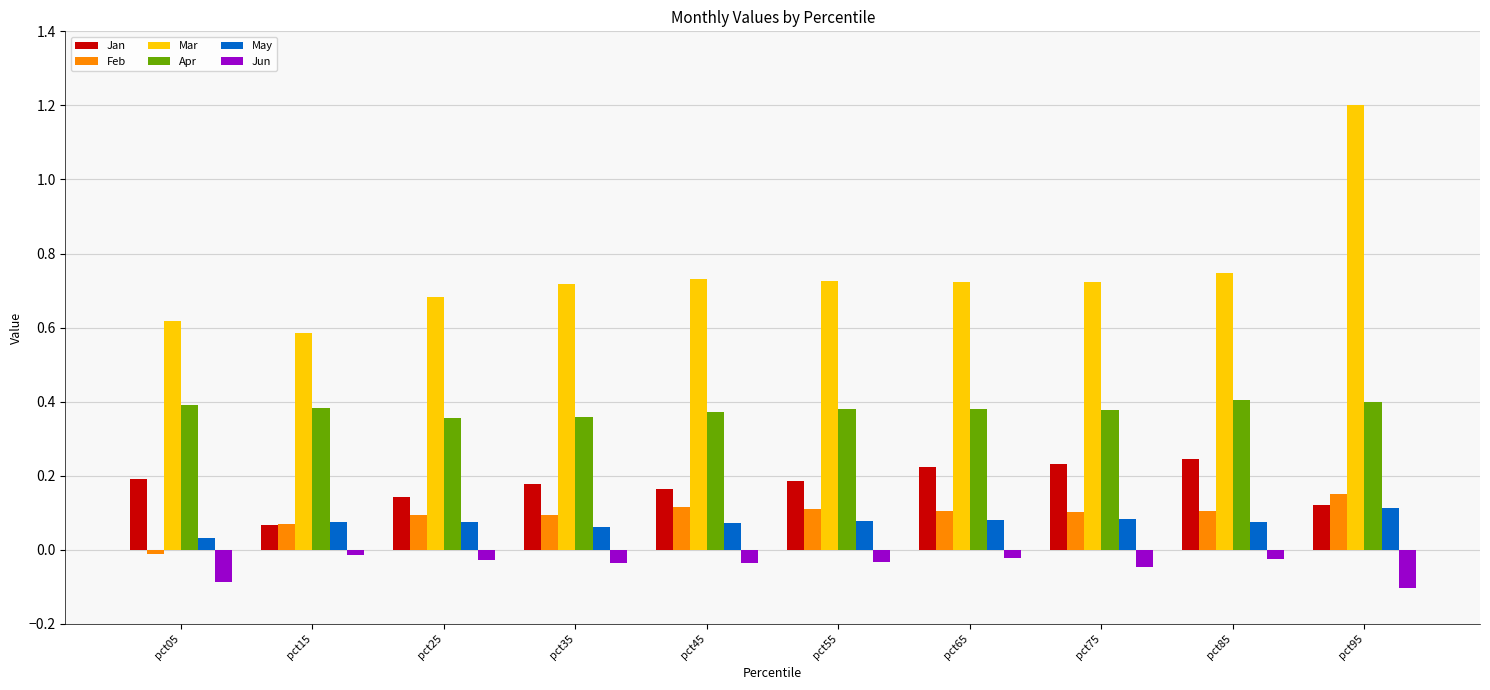

Is it true that Jun equals -0.0 at pct65?

True